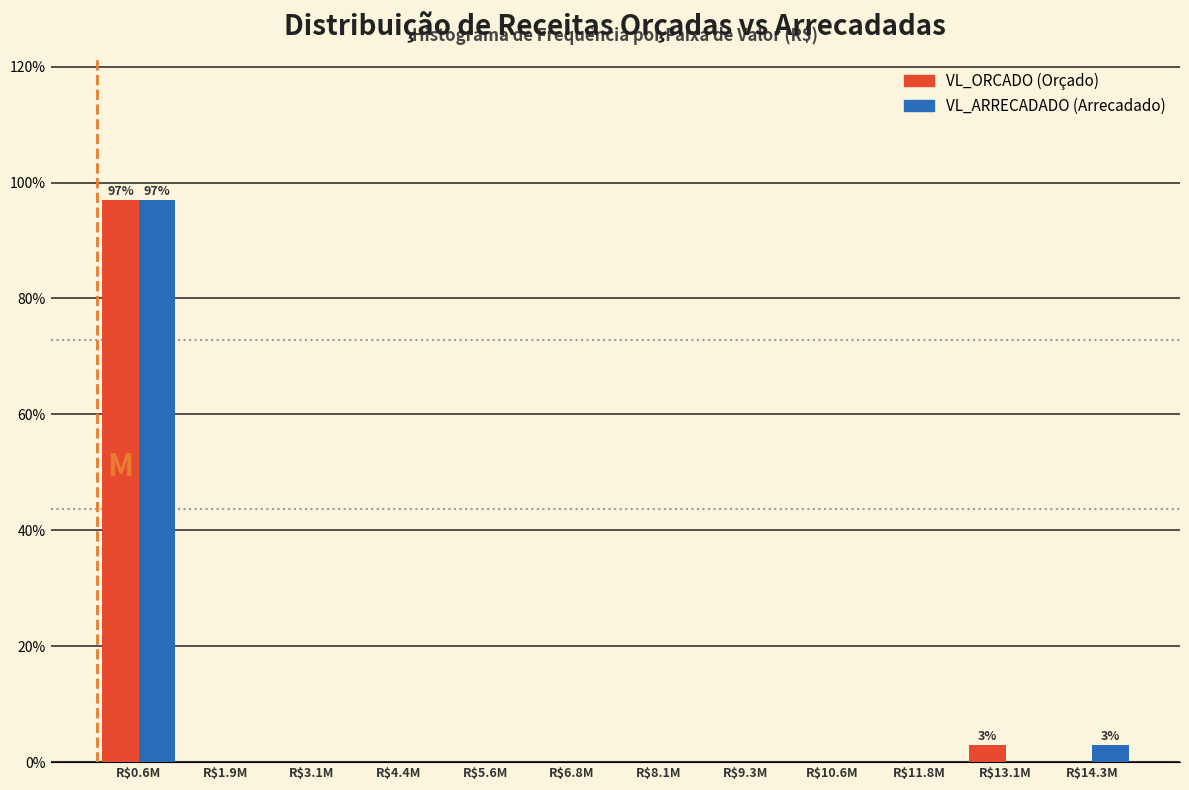

What is the maximum value shown in the chart?

97.1